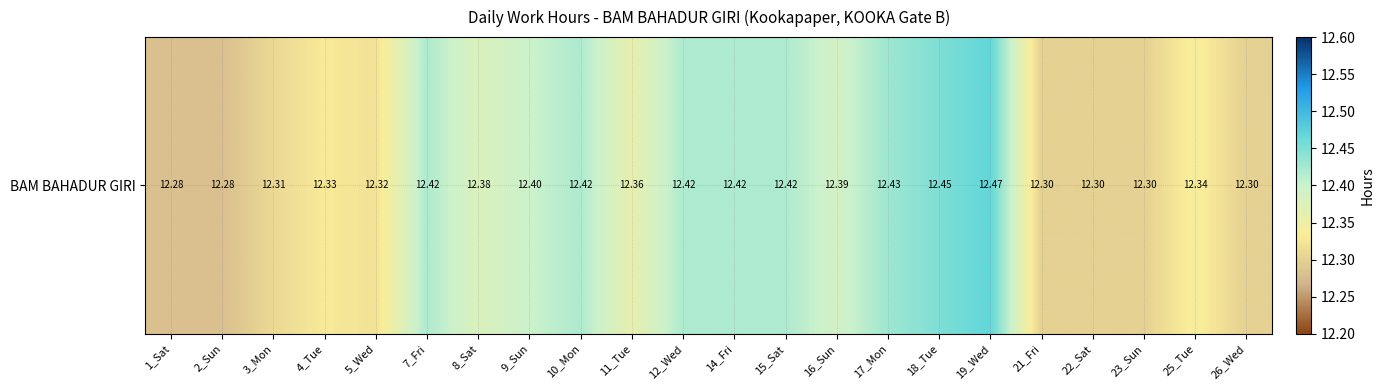

How many values are between 12 and 13?

22